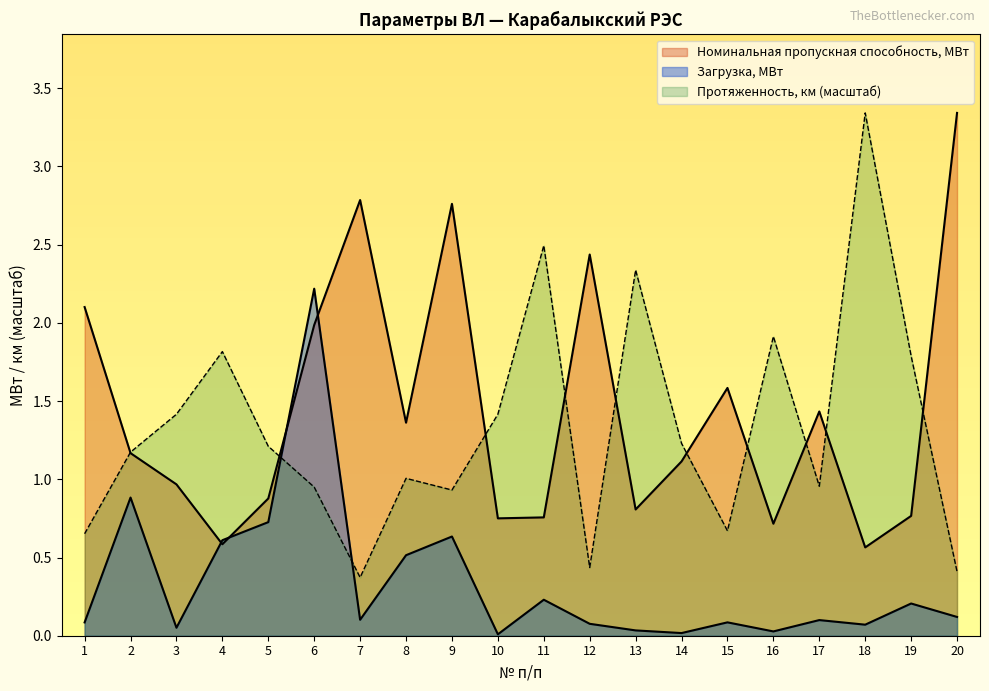

At which label does Загрузка, МВт reach its minimum?

10